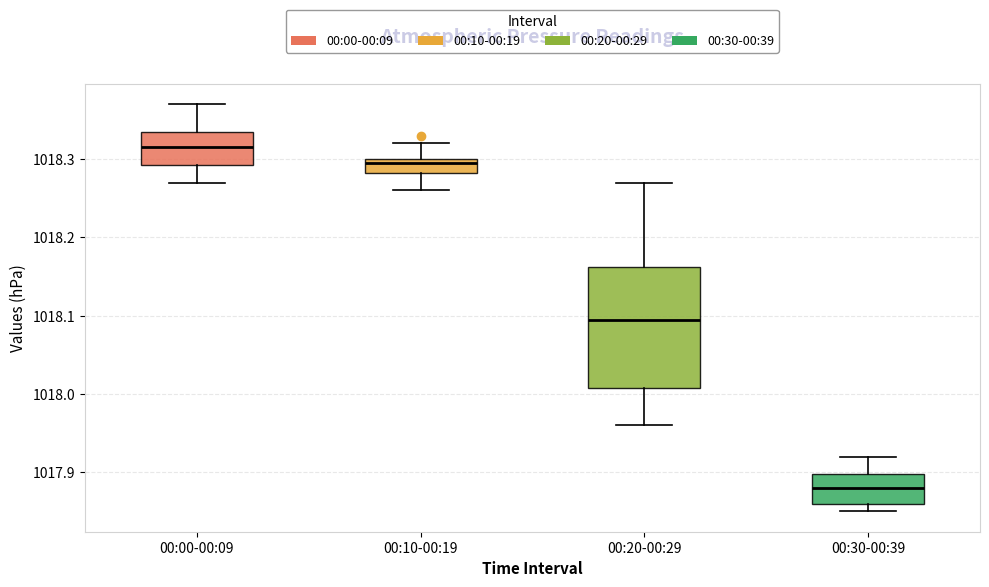

Reading left to right, transcribe this box plot: for each box, give where its median line is, the range the box spans, and where its two whiskers end, as read against the y-axis. The values are not printed on the chart, so give them approximately, as read against the axis.

00:00-00:09: median 1018.32, box 1018.29 to 1018.34, whiskers 1018.27 to 1018.37
00:10-00:19: median 1018.30 (just below the box's upper edge), box 1018.28 to 1018.30, whiskers 1018.26 to 1018.32
00:20-00:29: median 1018.10, box 1018.01 to 1018.16, whiskers 1017.96 to 1018.27
00:30-00:39: median 1017.88, box 1017.86 to 1017.90, whiskers 1017.85 to 1017.92